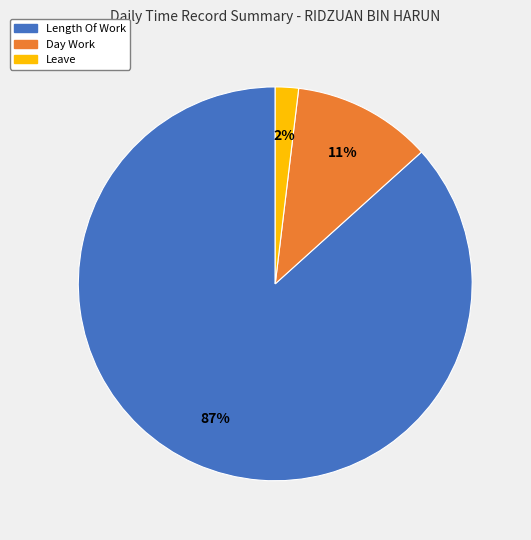

Is there any slice that represents more than half of the pie?

Yes